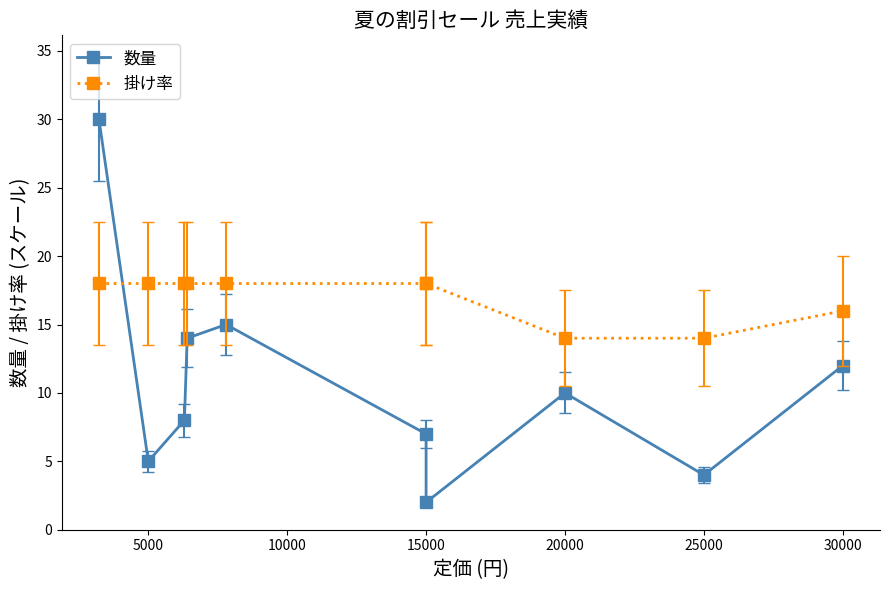

How many 掛け率 values are between 16 and 18?

8